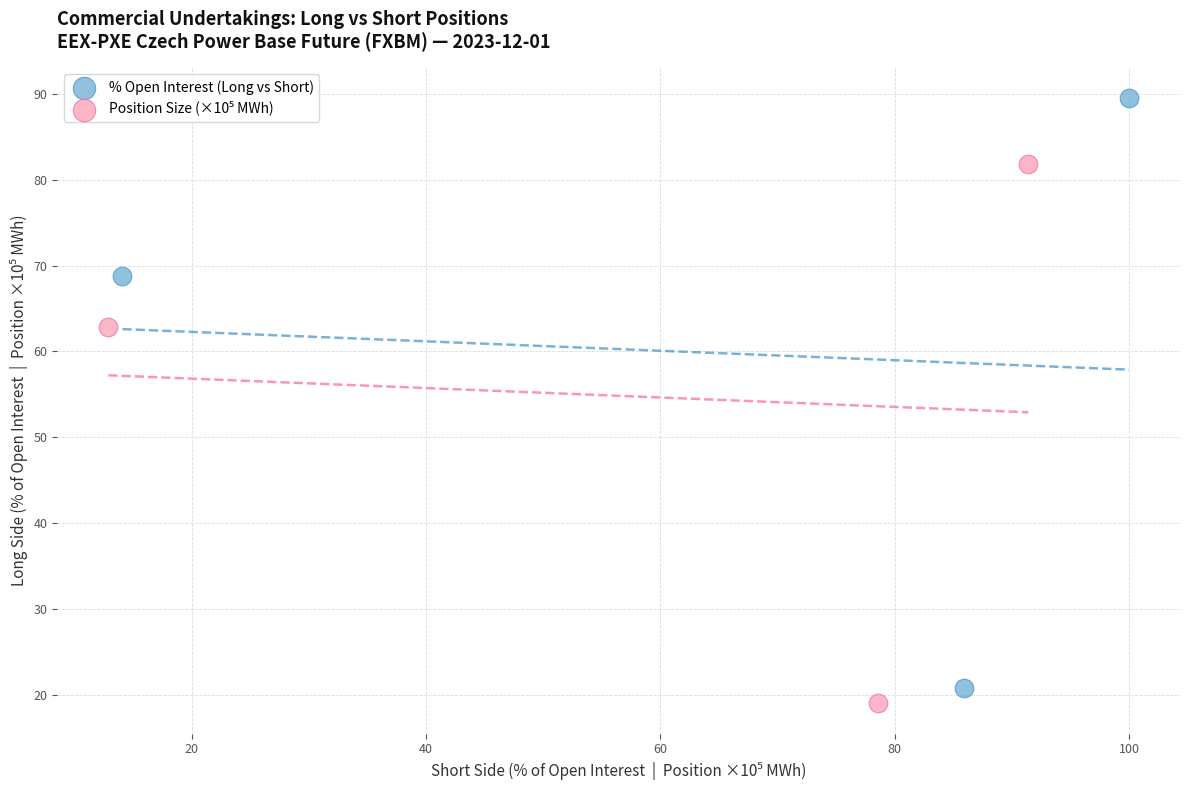

Which series has the widest spread of Y values?

% Open Interest (Long vs Short)